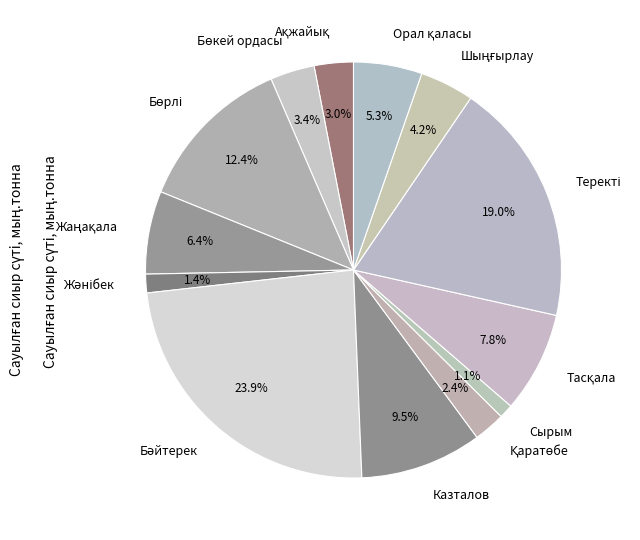

Is there a majority slice in this chart?

No